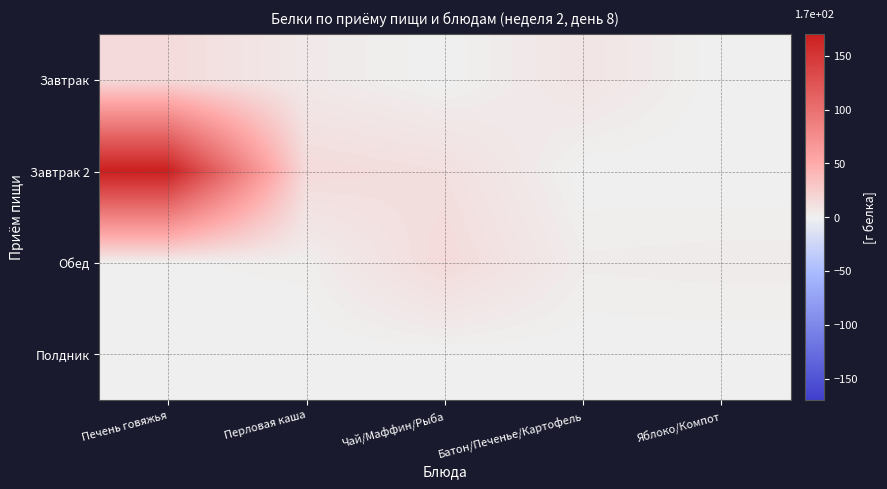

Which series changed the most between Перловая каша and Яблоко/Компот?

Завтрак 2